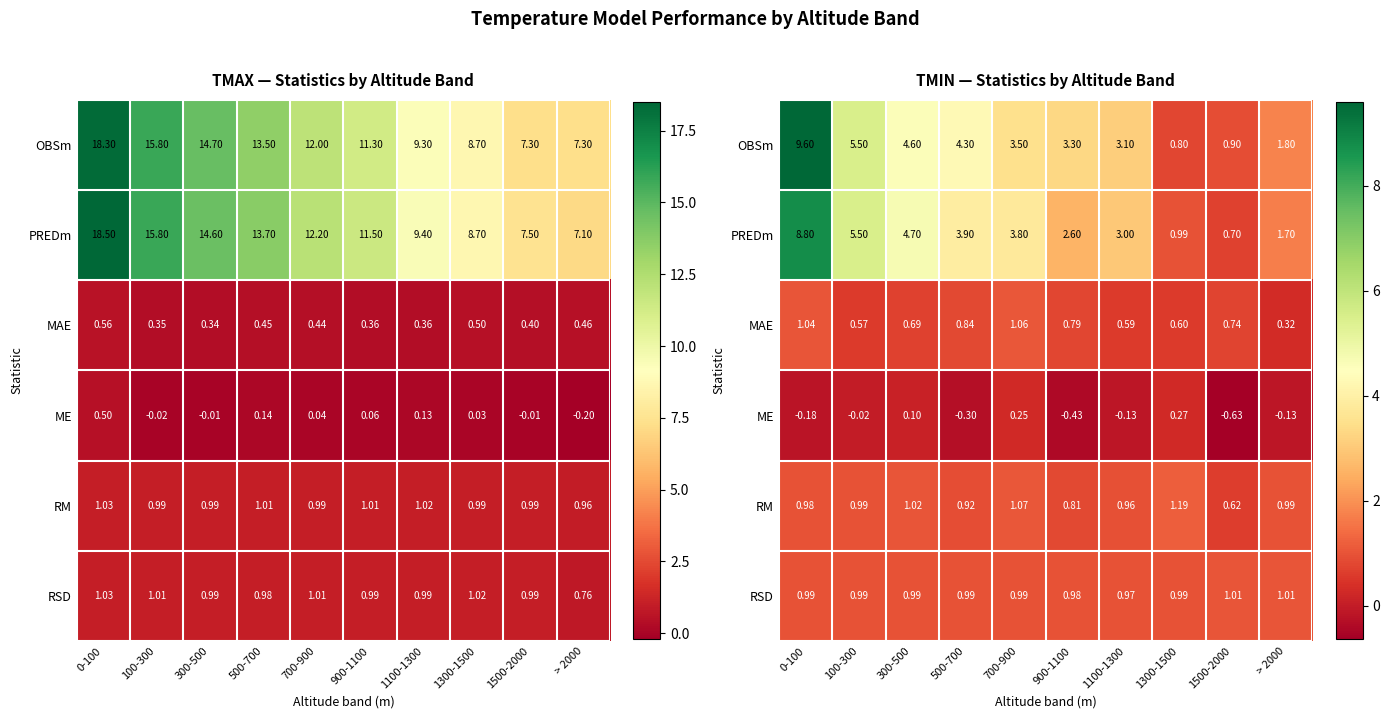

Between 500-700 and 700-900, which is larger?

500-700